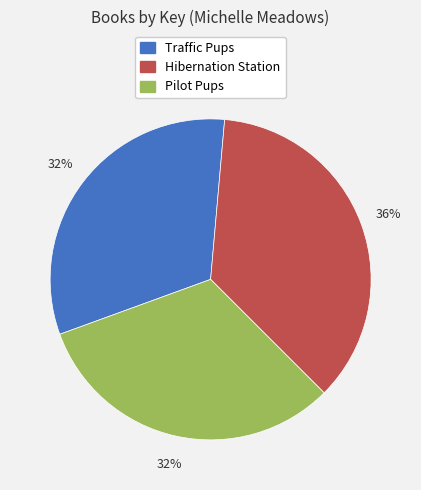

Does Pilot Pups account for over 50% of the chart?

No